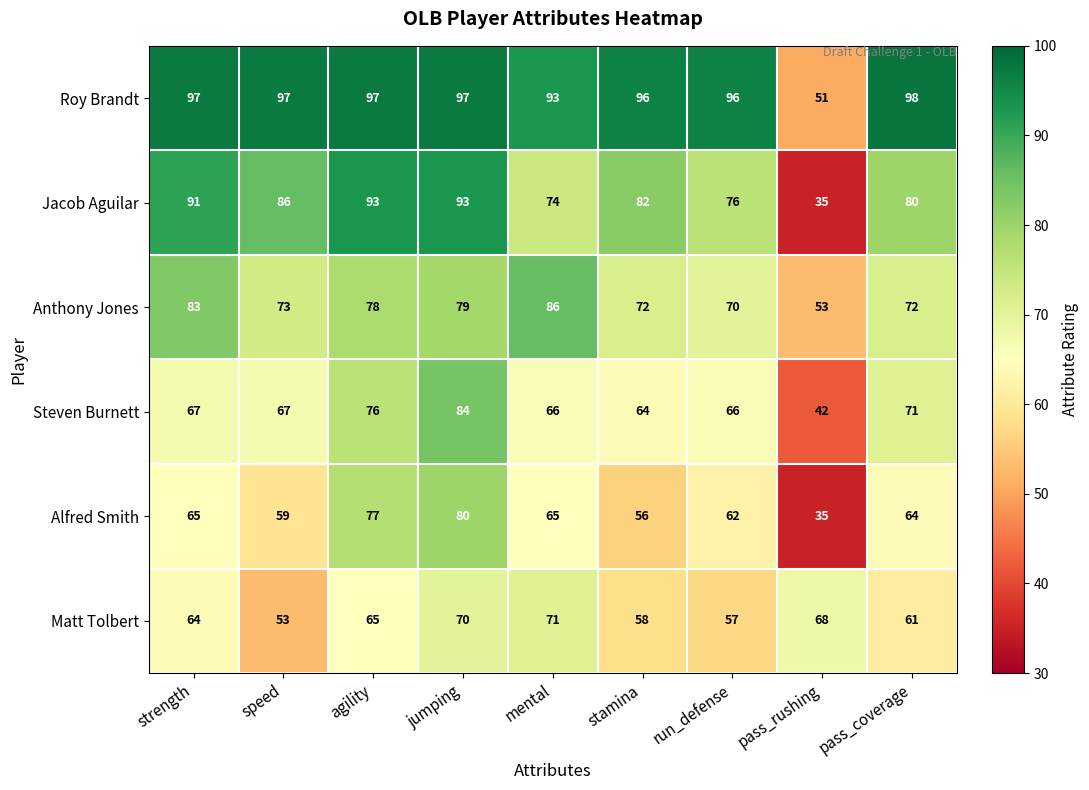

What is the sum of all Jacob Aguilar values?

710